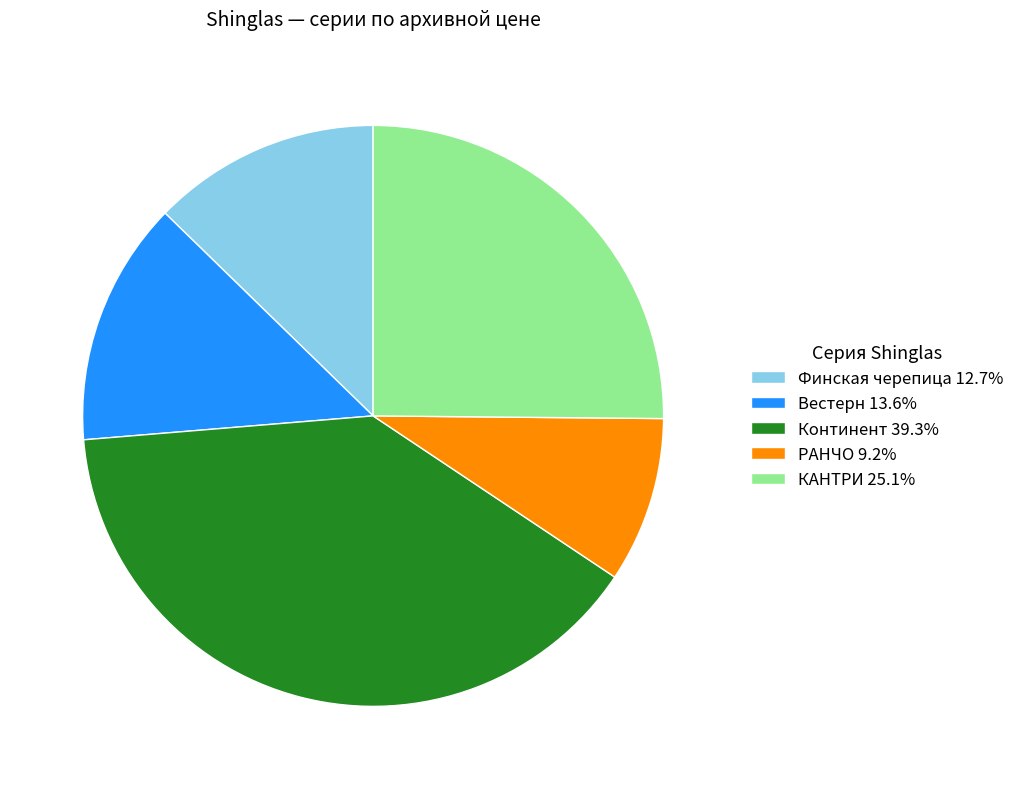

Approximately how many times larger is the value at РАНЧО 9.2% compared to Вестерн 13.6%?

0.7